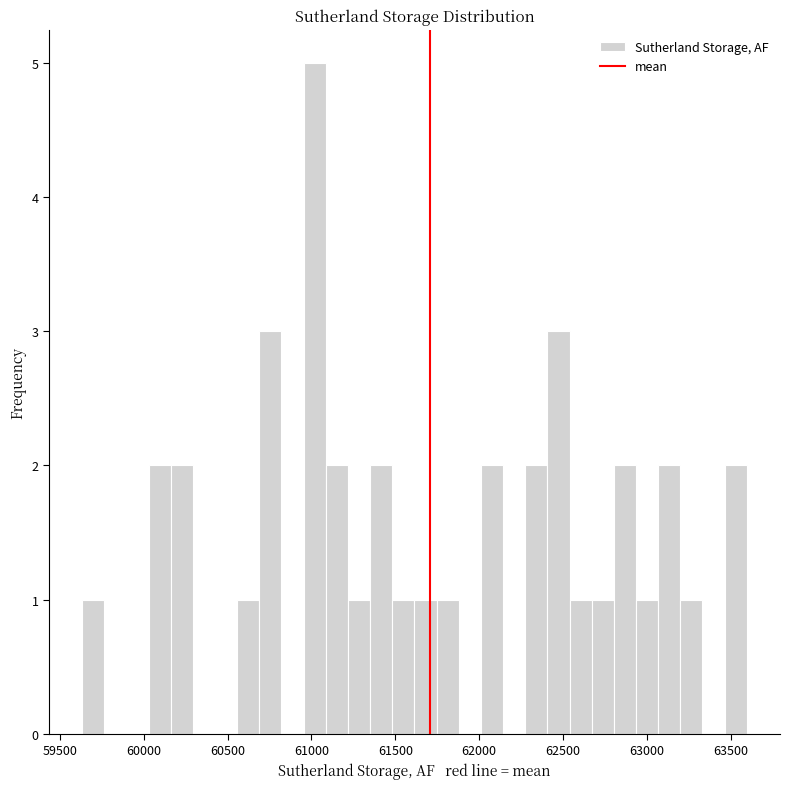

Around what value on the x-axis is the tallest bar? Give the approximate position of its centre, as read against the axis.

61000